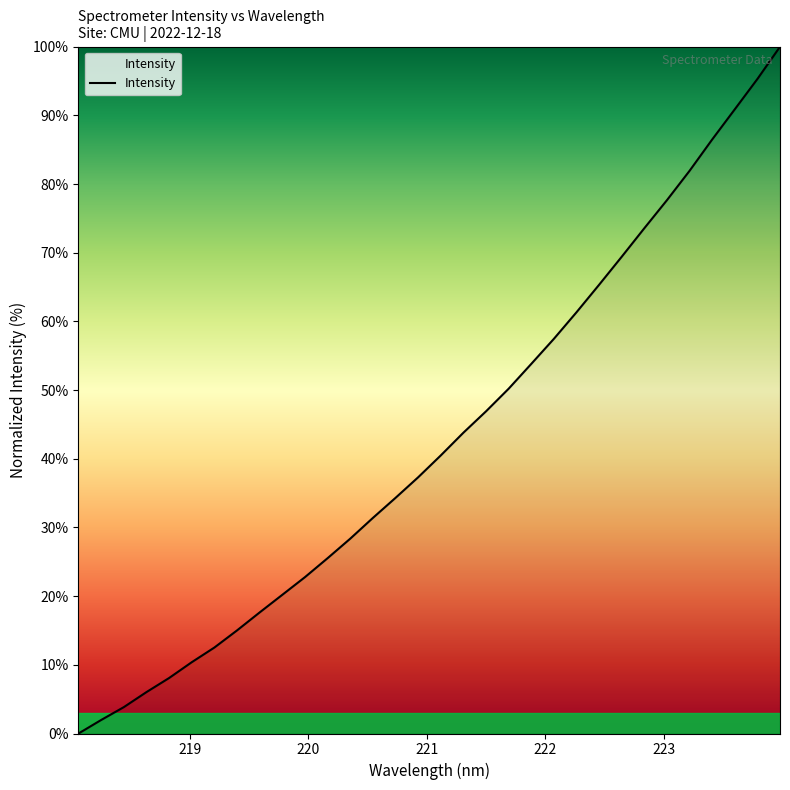

What is the difference between the maximum and minimum values?

100.0